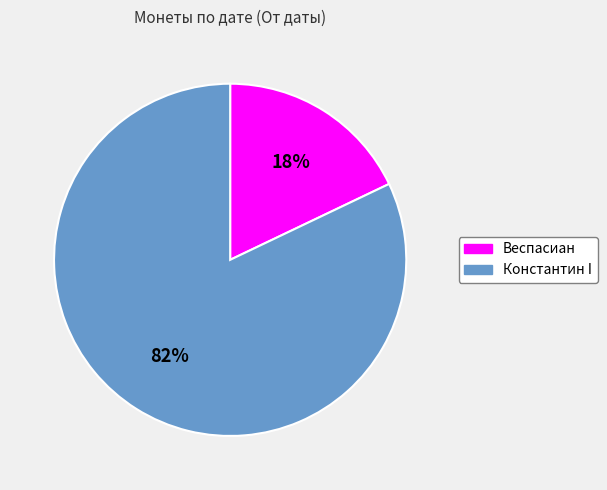

Which category accounts for the majority?

Константин I